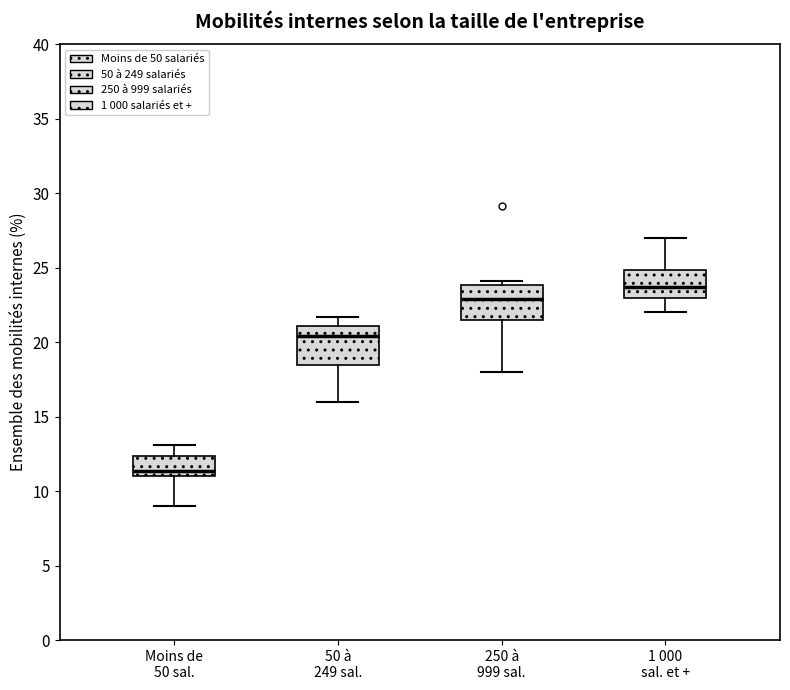

Where is the lower edge of the box for Moins de 50 sal. on the y-axis? The values are not printed on the chart, so give them approximately, as read against the axis.

11.0